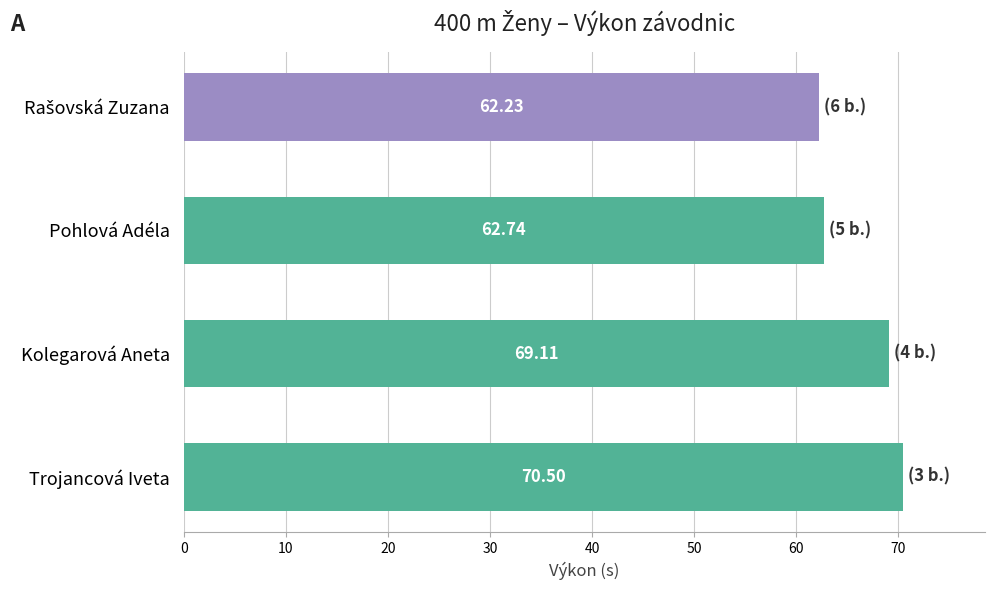

What is the difference between the second highest and minimum values?

6.9